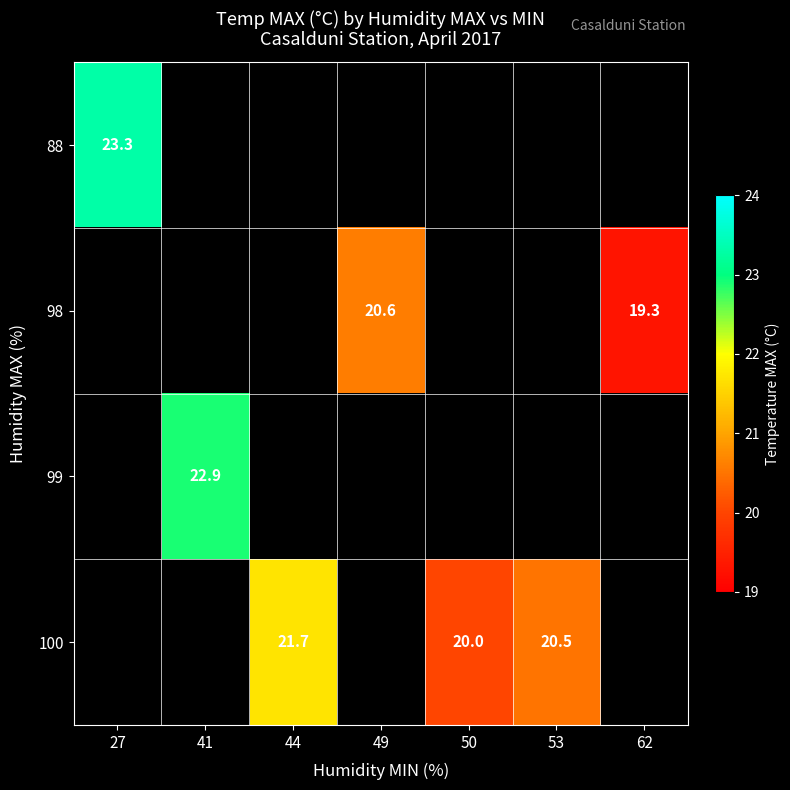

Is it true that 88 equals 37.8 at 27?

False